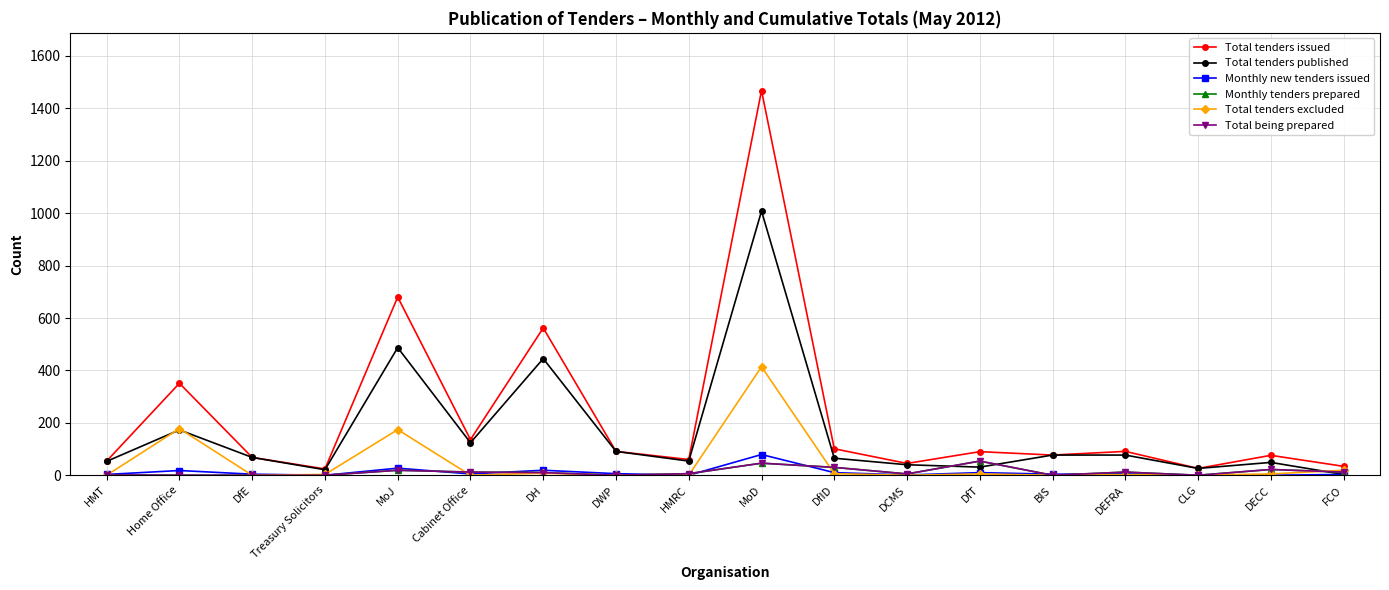

Is it true that Monthly new tenders issued equals 6 at DWP?

True